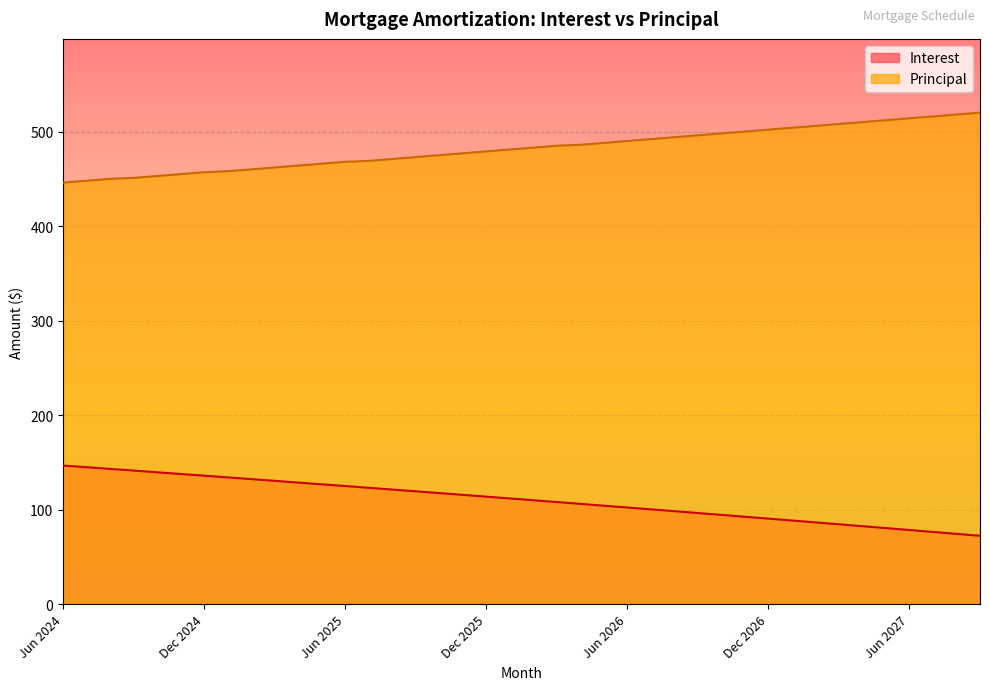

At which category is the sum across all series the highest?

Aug 2024